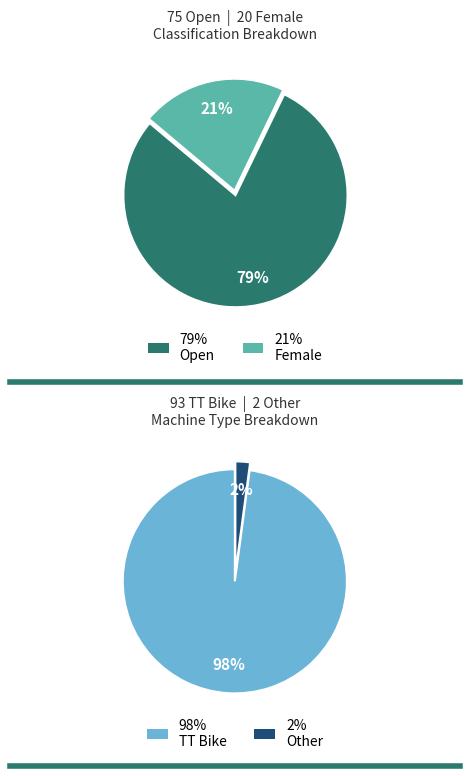

What is the majority slice?

Open